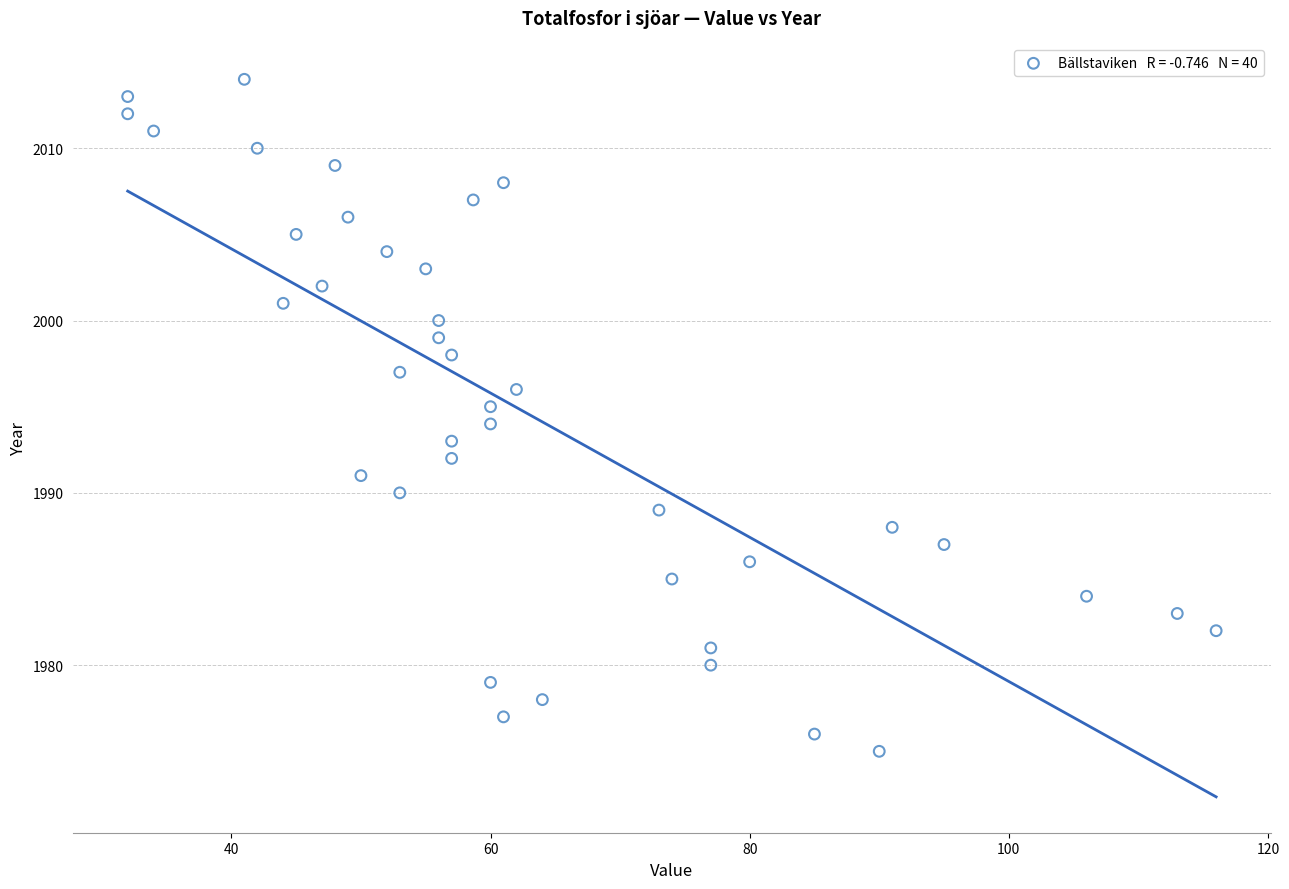

What is the range of Y values (max minus min)?

39